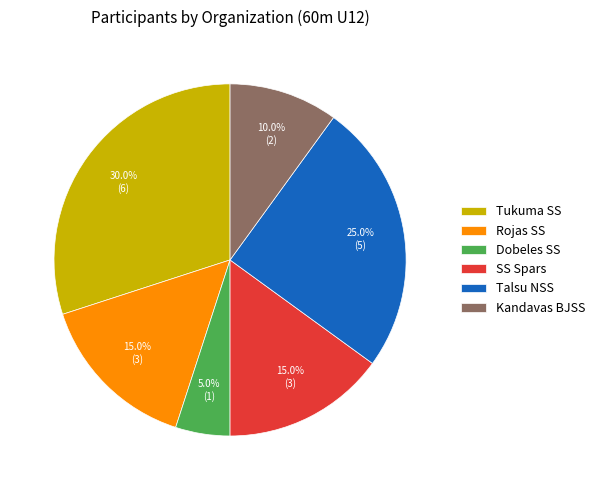

Is Dobeles SS the majority of the pie?

No